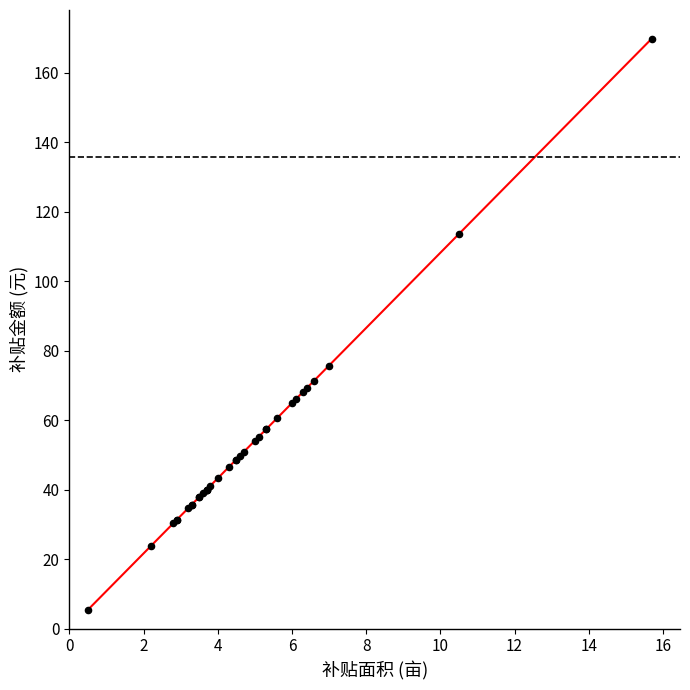

What Y value in the scatter plot is closest to 87?

75.7